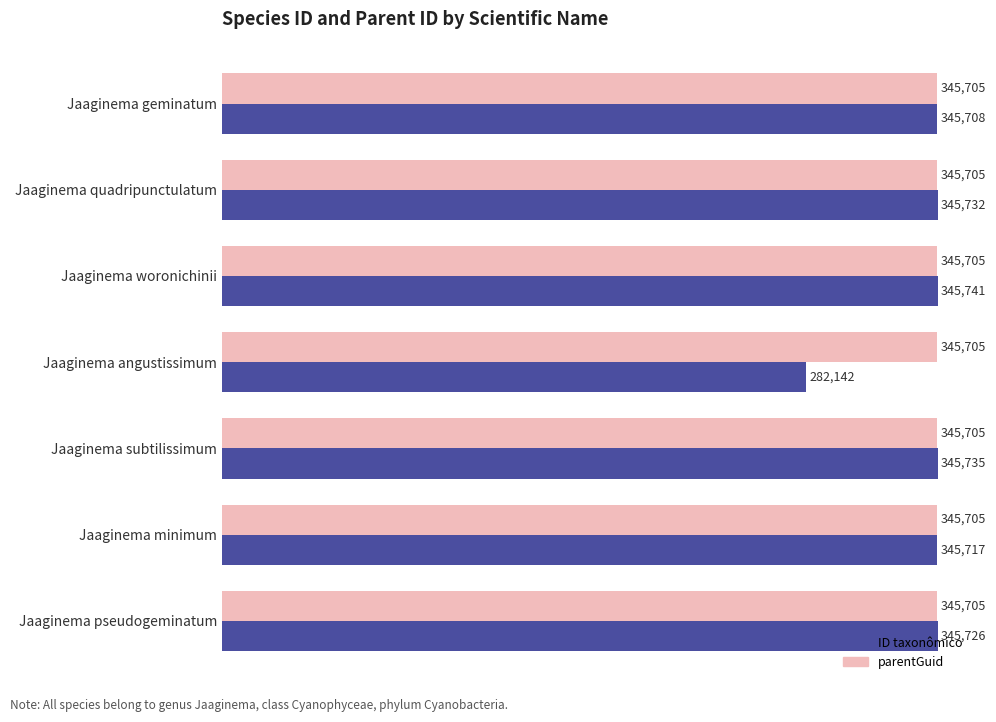

Rank the series by their average value, from lowest to highest.

ID taxonômico, parentGuid